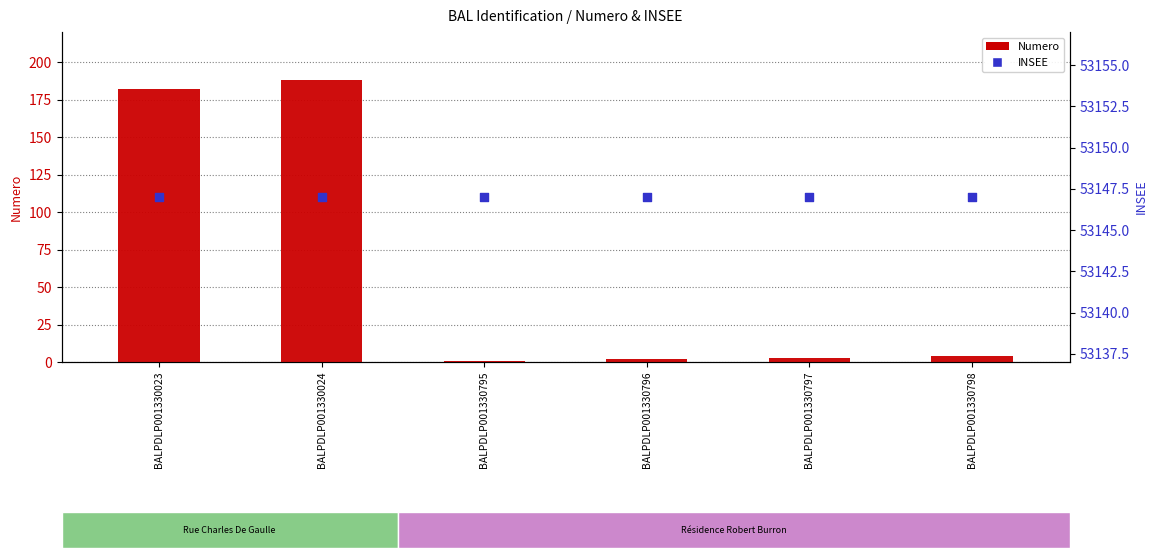

What are all the series names shown in the legend?

Numero, INSEE